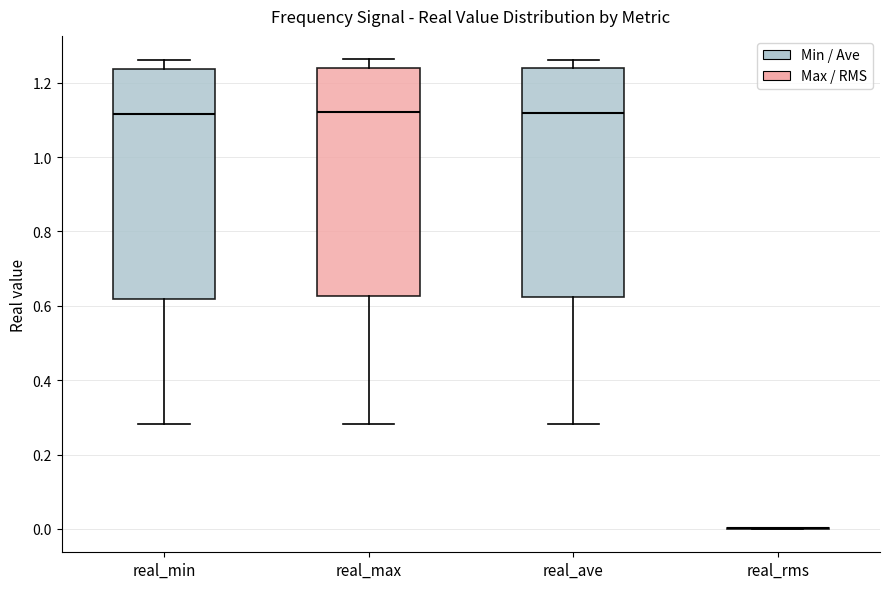

Where is the lower edge of the box for real_max on the y-axis? The values are not printed on the chart, so give them approximately, as read against the axis.

0.62